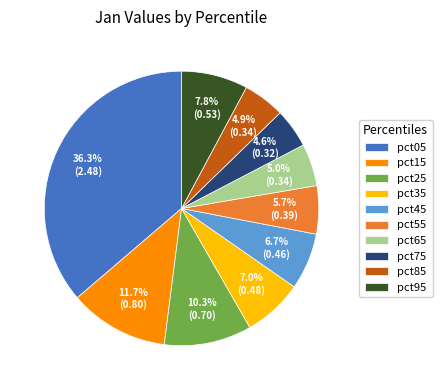

Count the number of slices in the pie.

10